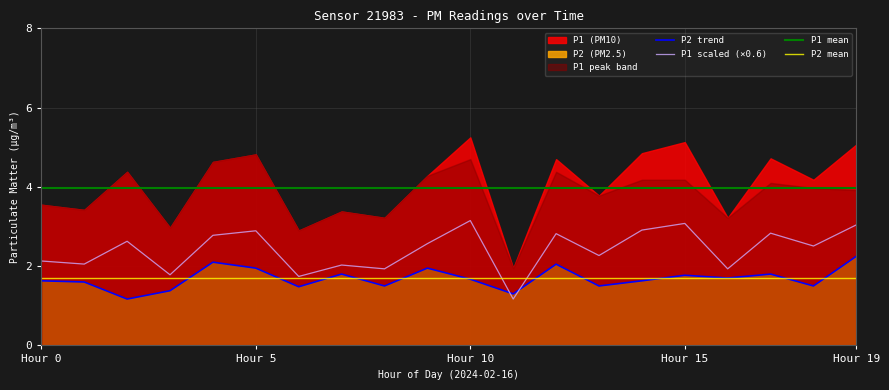

The value of P2 trend at Hour 15 is 3.0. True or false?

False